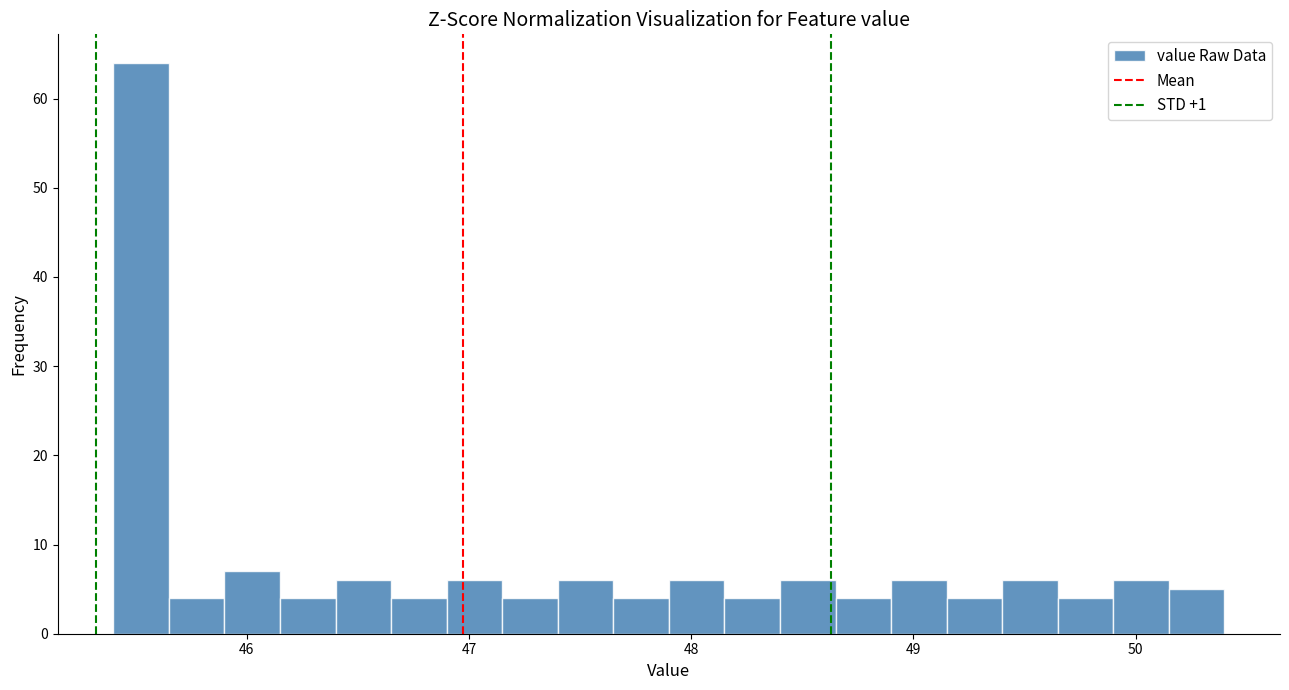

Read against the x-axis, roughly where is the centre of the tallest bar?

45.5